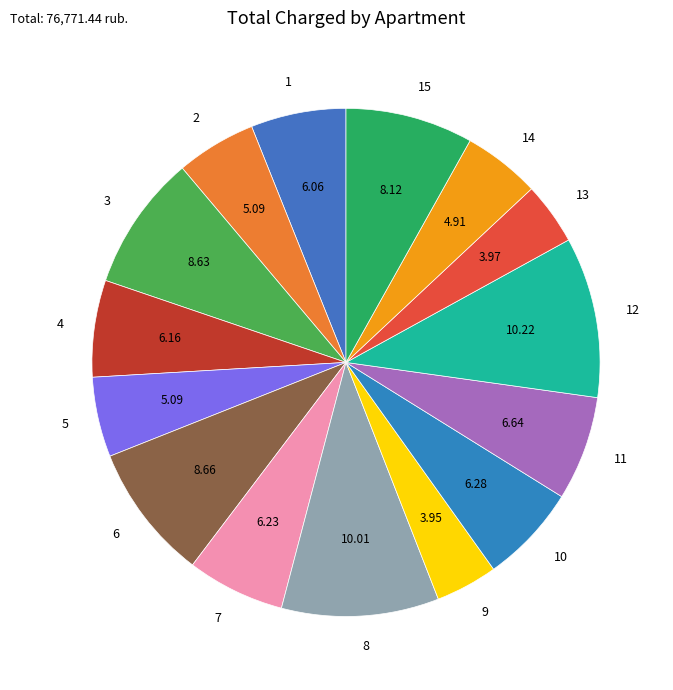

Approximately how many times larger is the value at 8 compared to 3?

1.2